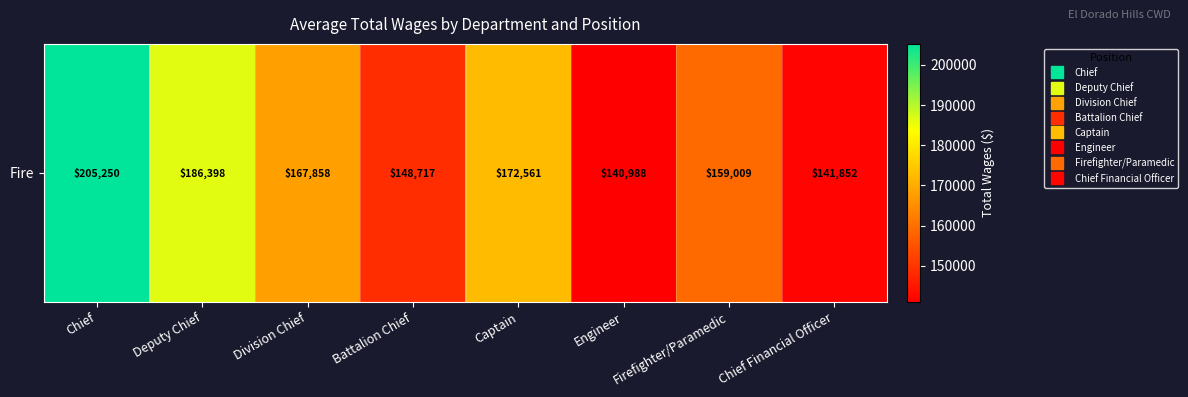

At which category does the chart reach its minimum across all series?

Engineer